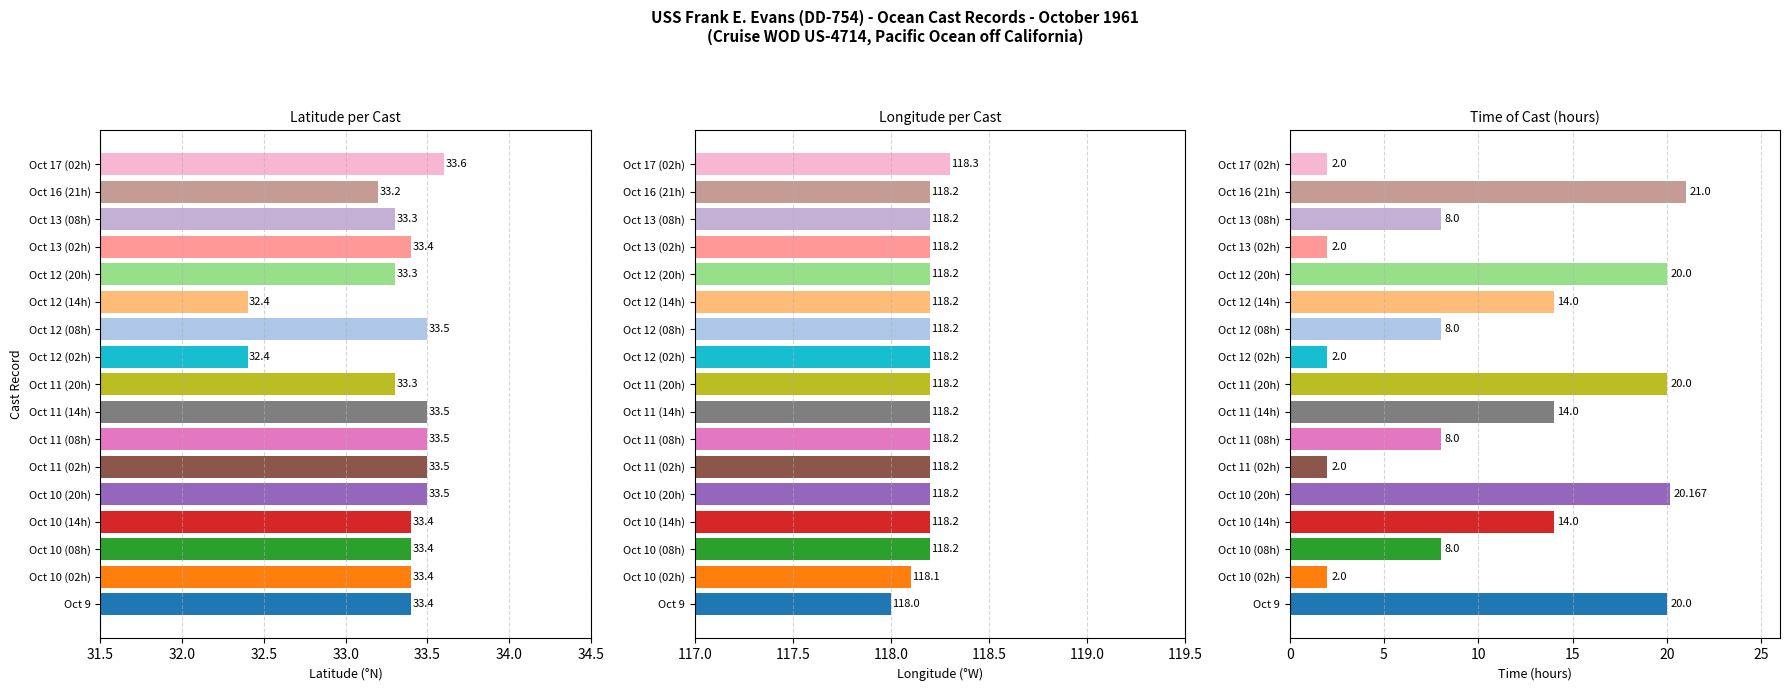

Reading left to right, what are all the values shown in this chart?

Latitude: 33.4	33.4	33.4	33.4	33.5	33.5	33.5	33.5	33.3	32.4	33.5	32.4	33.3	33.4	33.3	33.2	33.6
Longitude (abs): 118.0	118.1	118.2	118.2	118.2	118.2	118.2	118.2	118.2	118.2	118.2	118.2	118.2	118.2	118.2	118.2	118.3
Time (h): 20.0	2.0	8.0	14.0	20.2	2.0	8.0	14.0	20.0	2.0	8.0	14.0	20.0	2.0	8.0	21.0	2.0